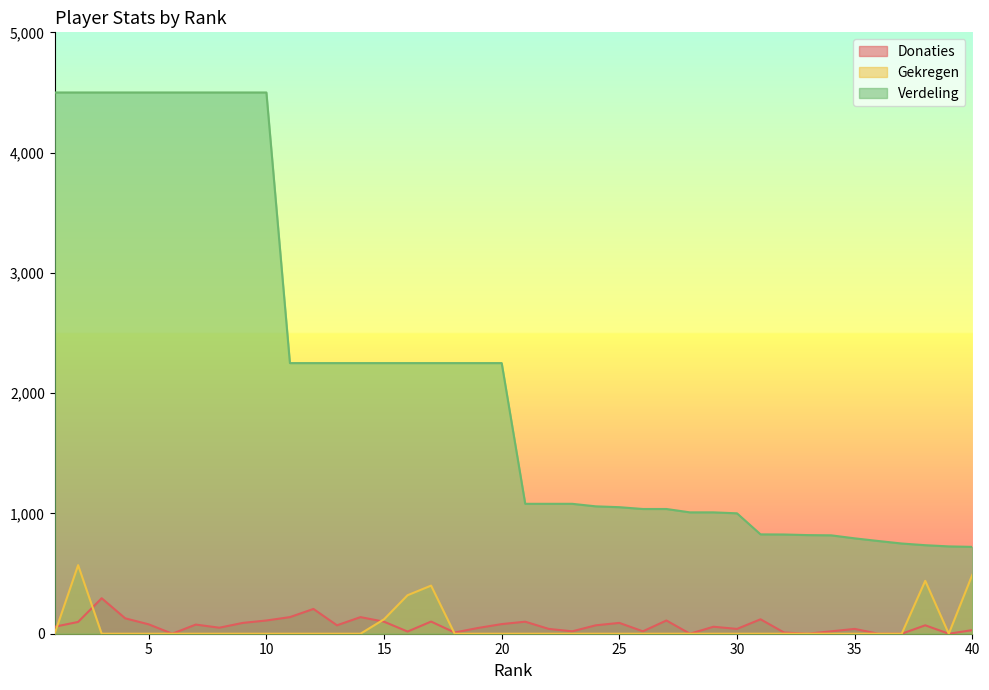

How many lines are shown in the chart?

3